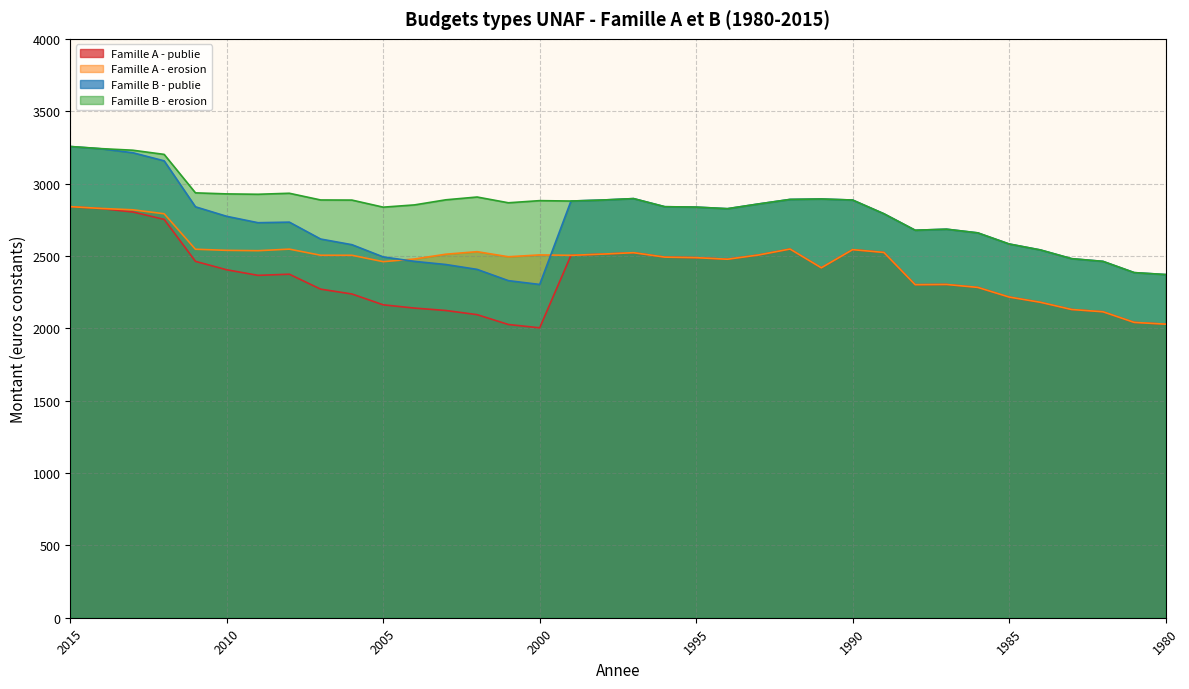

What is the minimum value for Famille B - publie?

2302.9